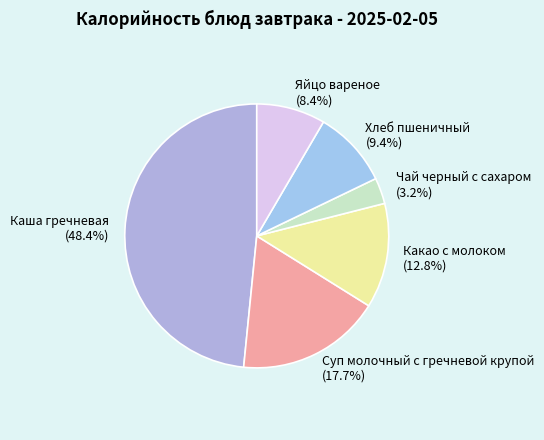

Between Хлеб пшеничный and Яйцо вареное, which is larger?

Хлеб пшеничный